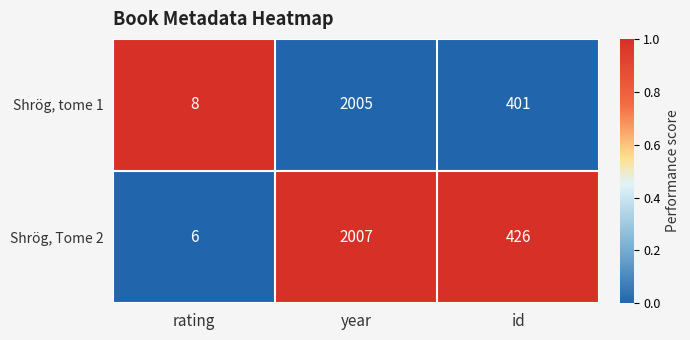

Reading right to left, extract all data points from this chart.

Shrög, tome 1: id=401	year=2005	rating=8
Shrög, Tome 2: id=426	year=2007	rating=6